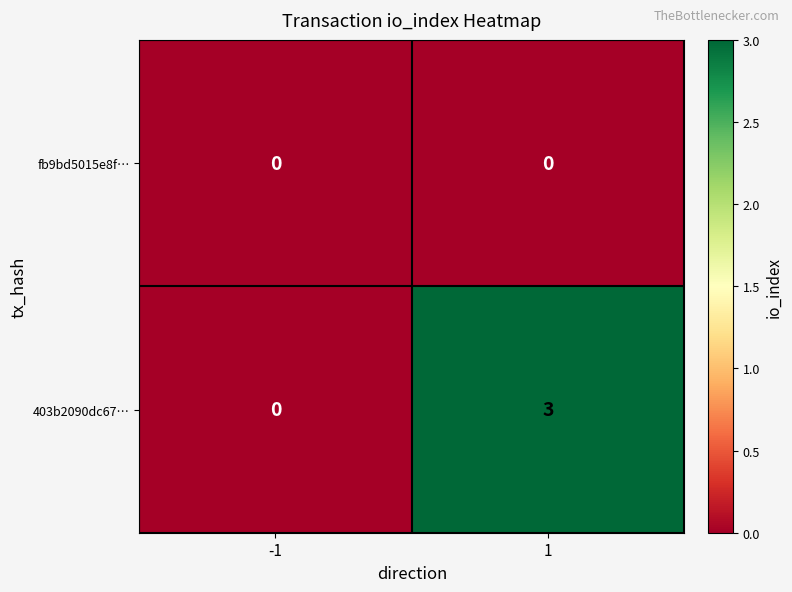

What is the difference between the maximum and minimum values in the 403b2090dc67… series?

3